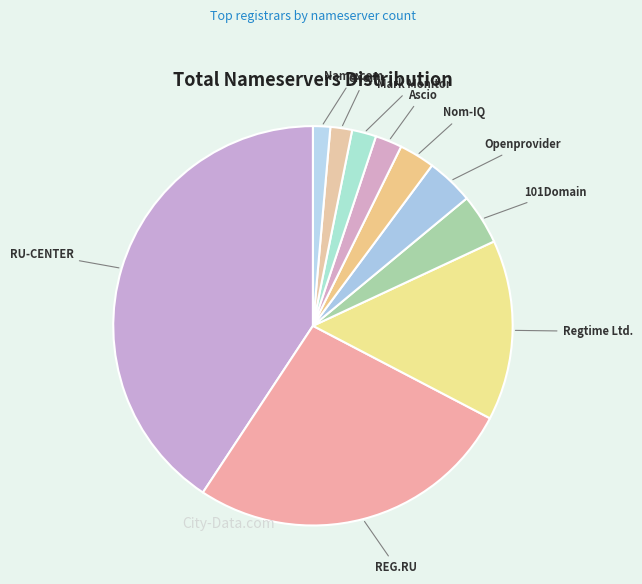

Approximately how many times larger is the value at REG.RU compared to Ascio?

12.3